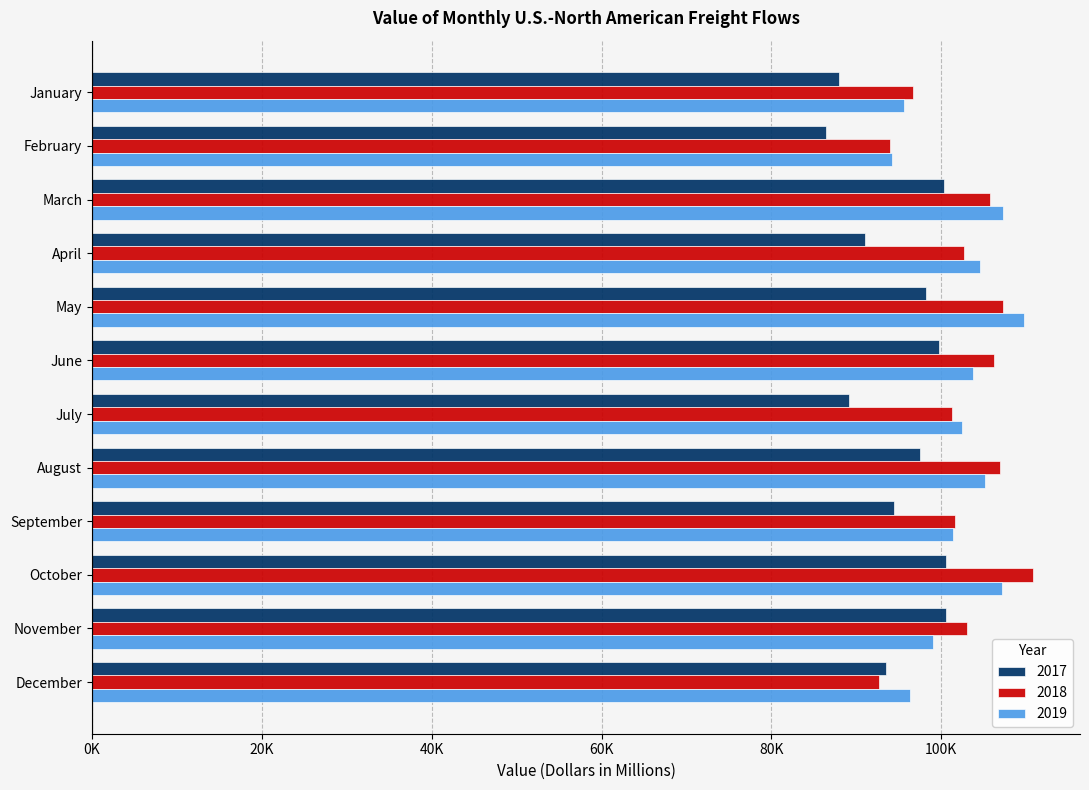

Reading left to right, what are all the values shown in this chart?

2017: 87960.4	86474.2	100288.9	91067.6	98246.0	99764.2	89175.0	97439.3	94379.0	100561.4	100612.6	93512.1
2018: 96648.3	93966.0	105767.1	102699.7	107250.6	106164.2	101211.8	106897.1	101626.6	110795.6	103042.8	92668.4
2019: 95623.1	94189.0	107229.9	104548.8	109795.9	103765.8	102441.4	105103.0	101434.9	107112.0	99031.6	96342.5